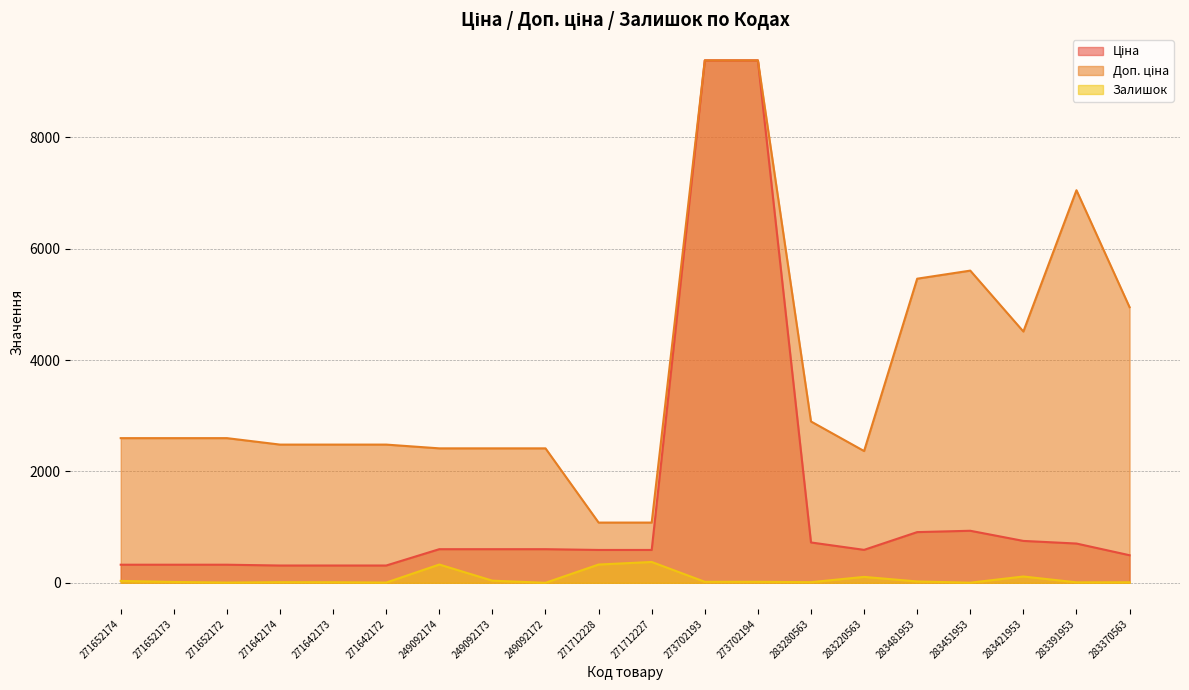

Reading left to right, what are all the values shown in this chart?

Ціна: 271652174=324.8	271652173=324.8	271652172=324.8	271642174=310.3	271642173=310.3	271642172=310.3	249092174=603.7	249092173=603.7	249092172=603.7	271712228=589.9	271712227=589.9	273702193=9384.0	273702194=9384.0	283280563=724.5	283220563=591.6	283481953=910.4	283451953=934.5	283421953=752.2	283391953=705.1	283370563=495.0
Доп. ціна: 271652174=2598.3	271652173=2598.3	271652172=2598.3	271642174=2482.4	271642173=2482.4	271642172=2482.4	249092174=2414.8	249092173=2414.8	249092172=2414.8	271712228=1081.7	271712227=1081.7	273702193=9384.0	273702194=9384.0	283280563=2897.8	283220563=2366.5	283481953=5462.3	283451953=5607.2	283421953=4513.3	283391953=7051.3	283370563=4950.4
Залишок: 271652174=34.0	271652173=15.0	271652172=4.0	271642174=11.0	271642173=10.0	271642172=4.0	249092174=328.0	249092173=38.0	249092172=0.0	271712228=328.0	271712227=374.0	273702193=18.0	273702194=18.0	283280563=11.0	283220563=106.0	283481953=24.0	283451953=2.0	283421953=113.0	283391953=8.0	283370563=9.0